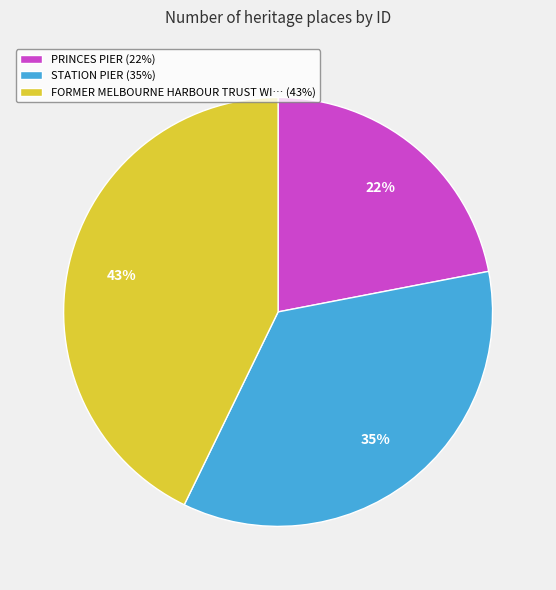

The STATION PIER (35%) slice represents 41% of the pie. True or false?

False